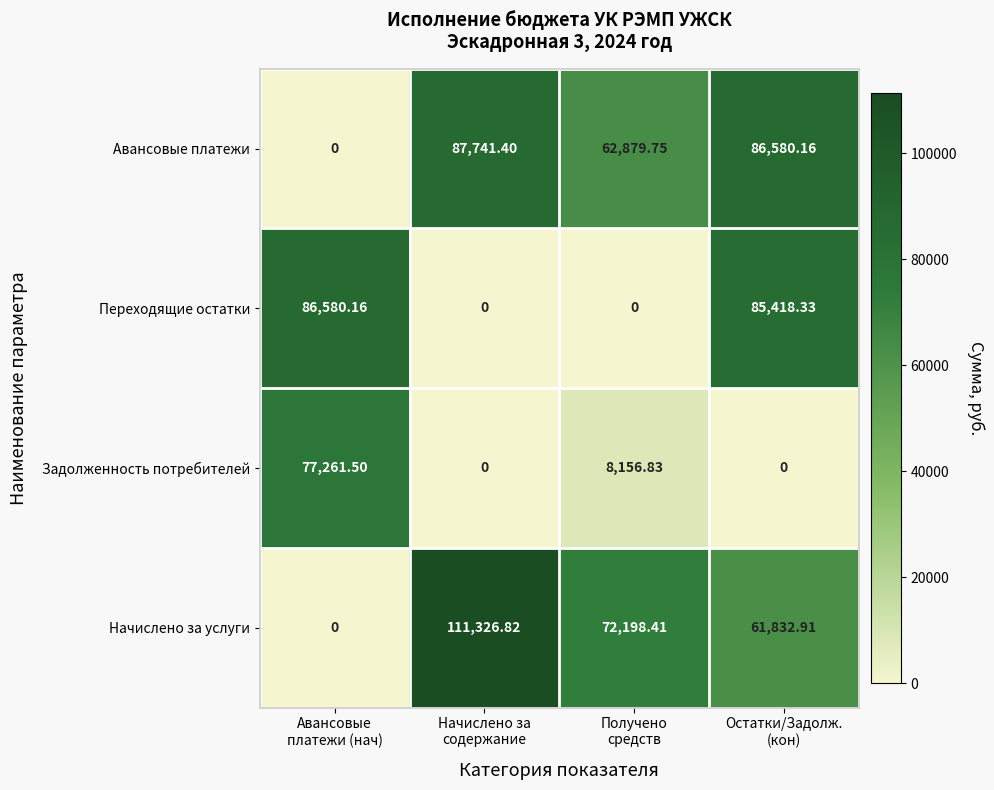

Which series has the widest spread of values?

Начислено за услуги